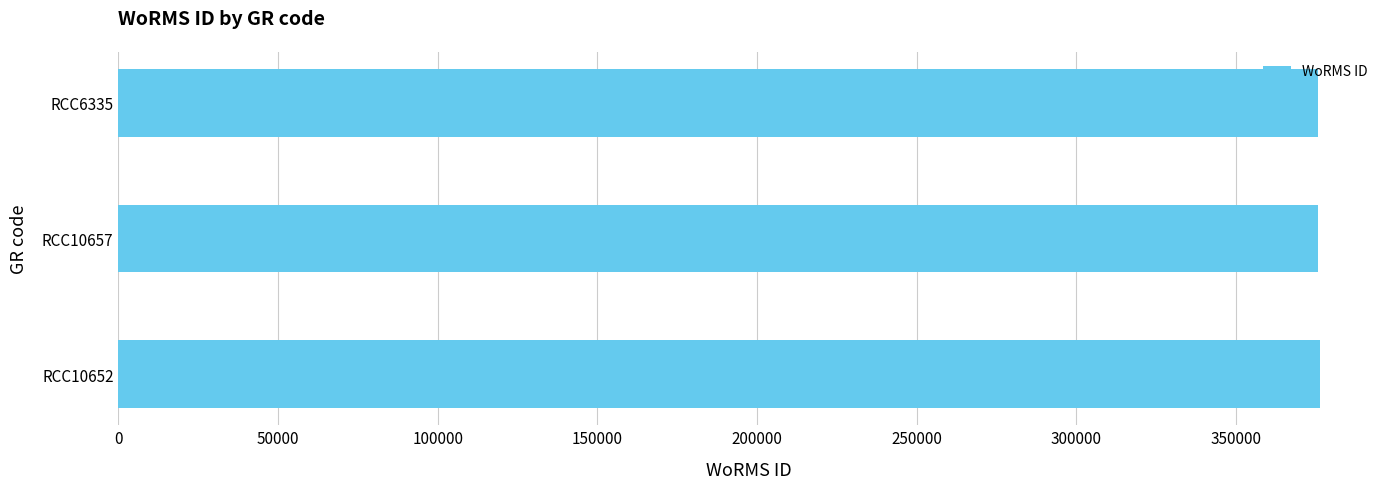

What is the difference between the maximum and minimum values?

483